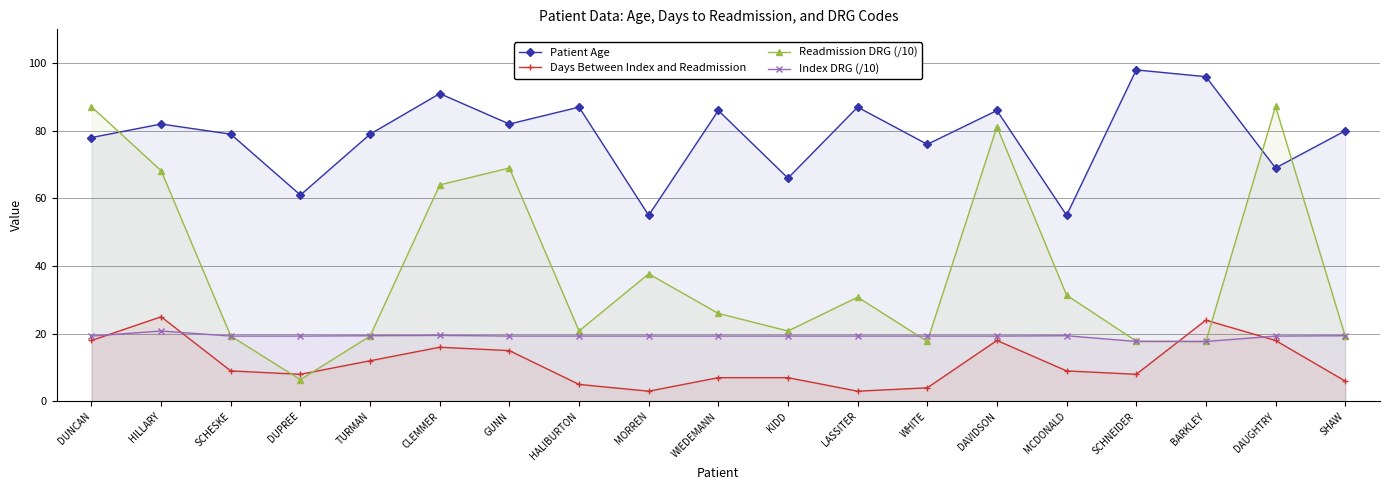

True or false: Patient Age and Index DRG (/10) cross at least once.

False